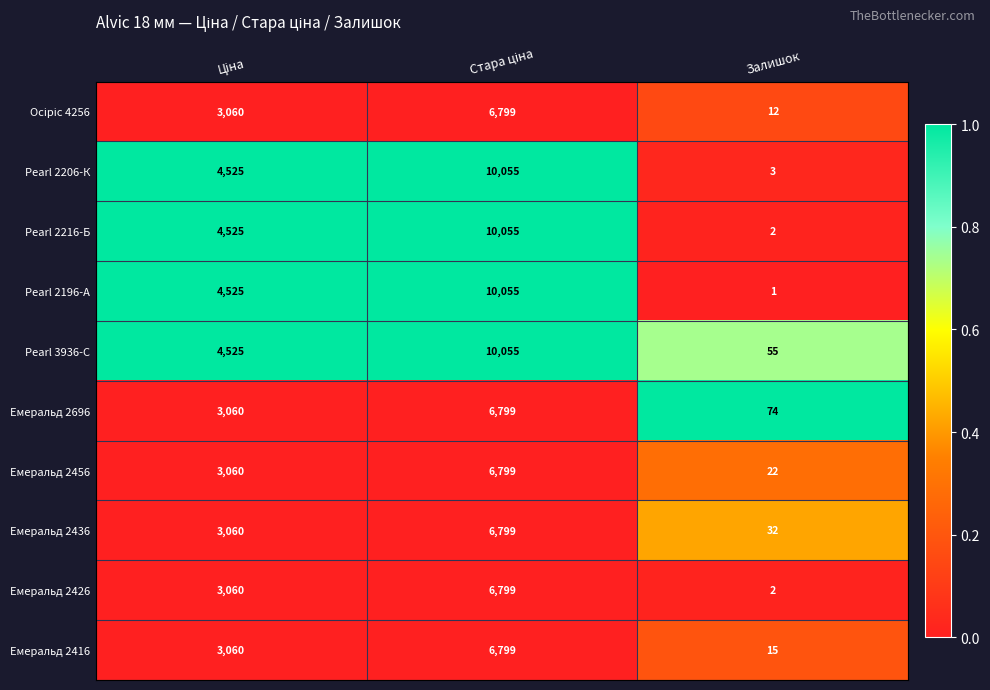

What is the average value of the Pearl 2216-Б series?

4861